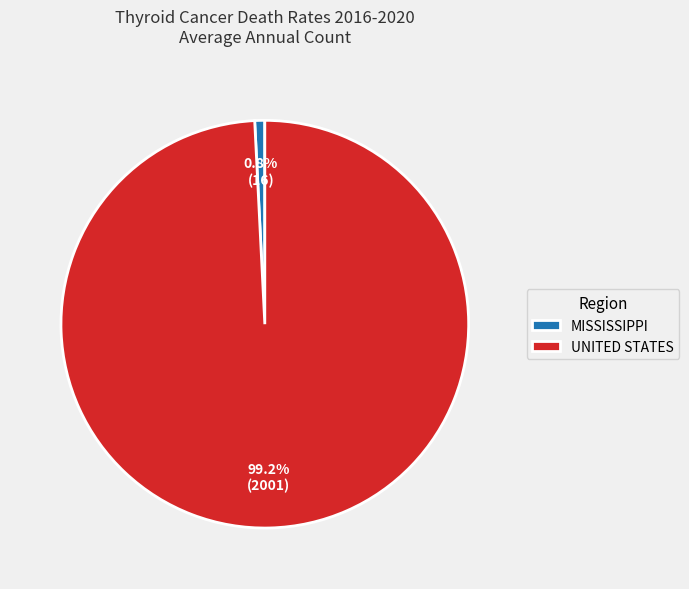

What is the ratio of the value at UNITED STATES to the value at MISSISSIPPI?

125.1